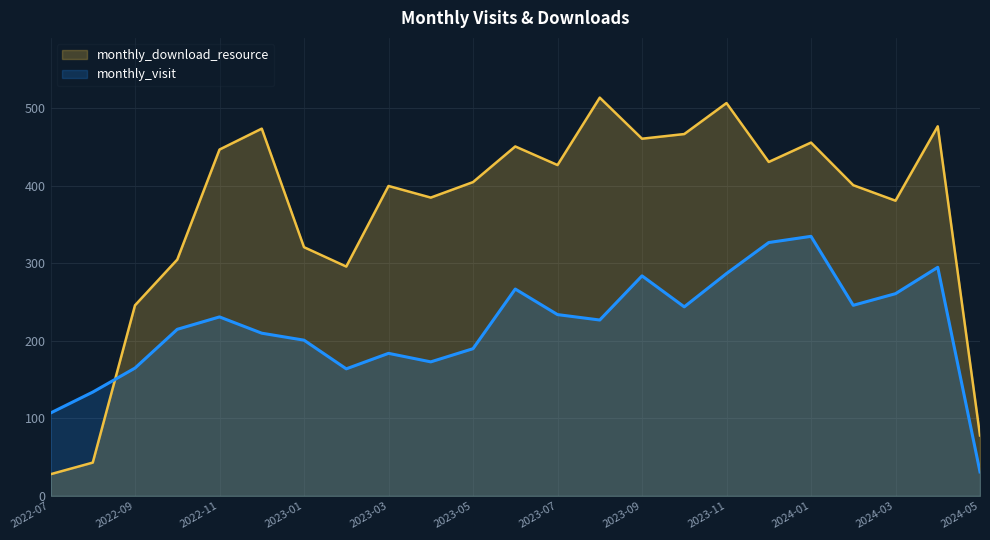

Is the value of monthly_visit at 2024-04 greater than the value of monthly_download_resource at 2024-04?

No